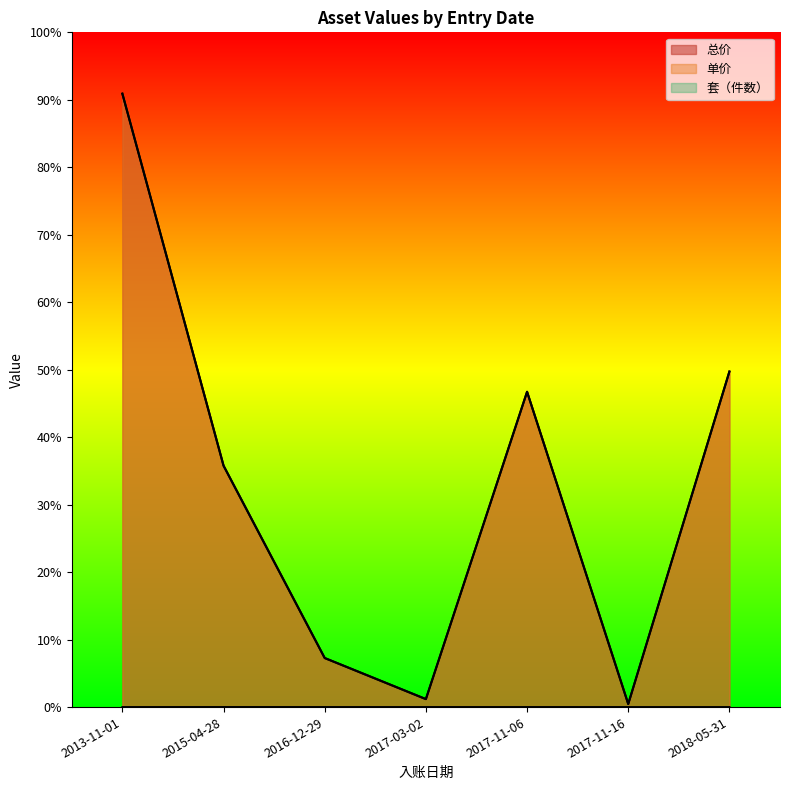

At which label does 总价 reach its peak?

2013-11-01